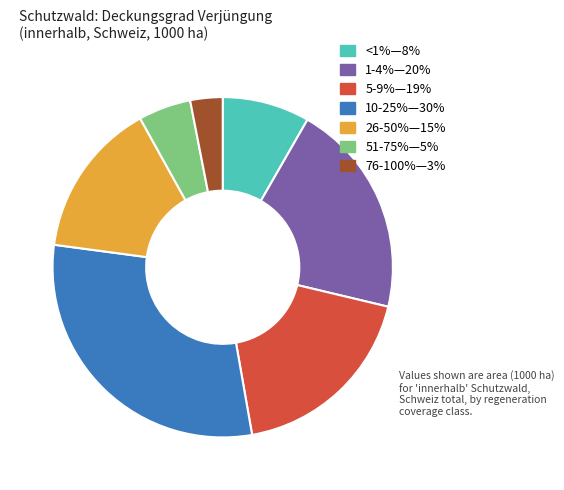

Is there a majority slice in this chart?

No